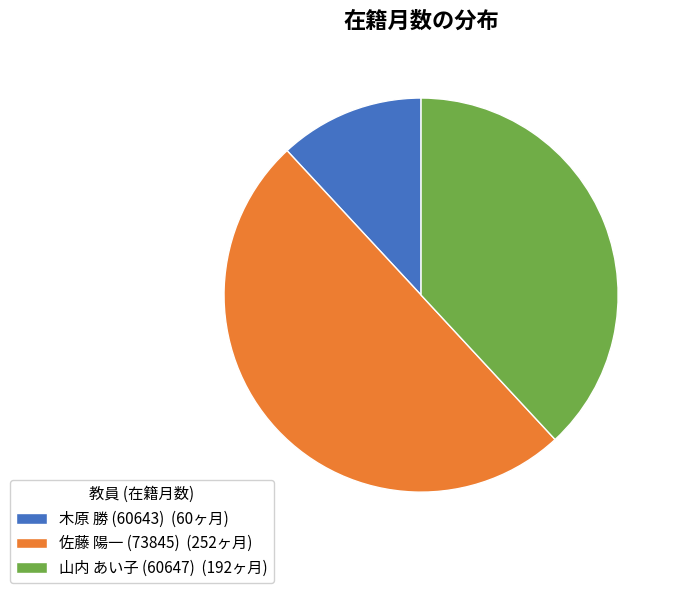

Count the number of slices in the pie.

3